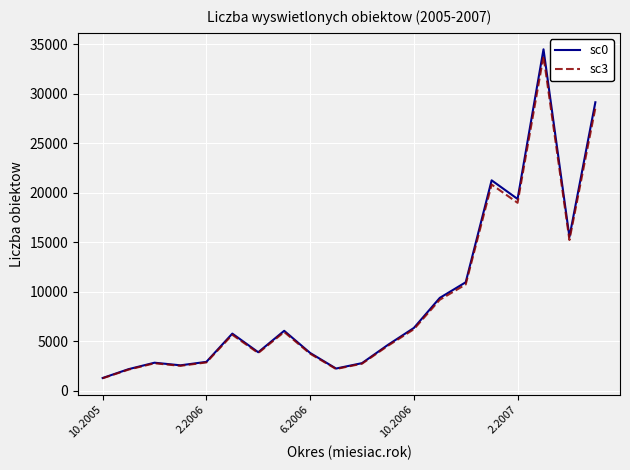

What is the minimum value for sc0?

1301.0